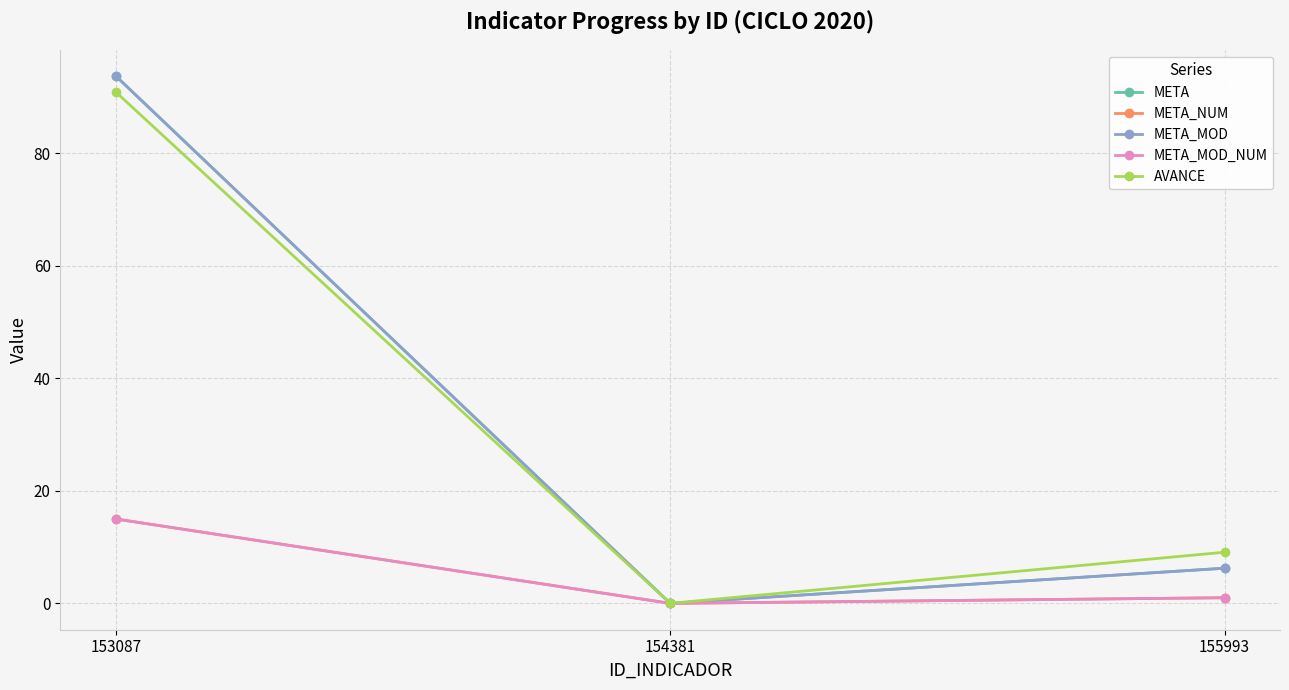

Is this an area chart (filled region under the line)?

No